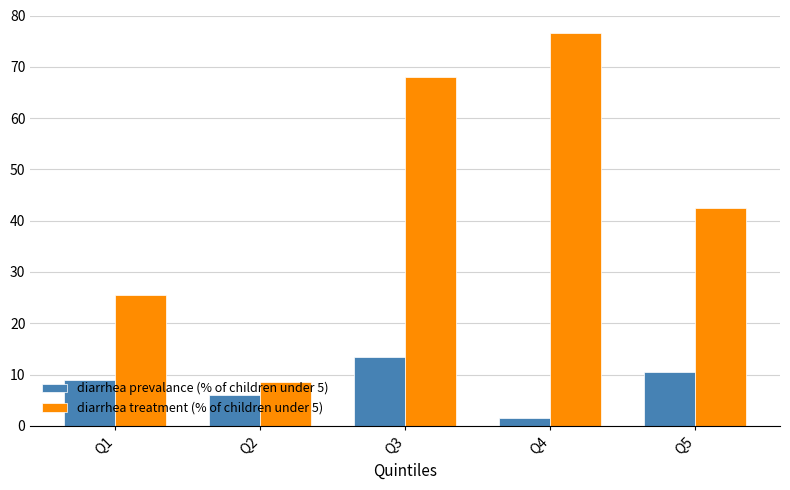

What is the sum of the diarrhea prevalance (% of children under 5) values at Q5 and Q1?

19.5